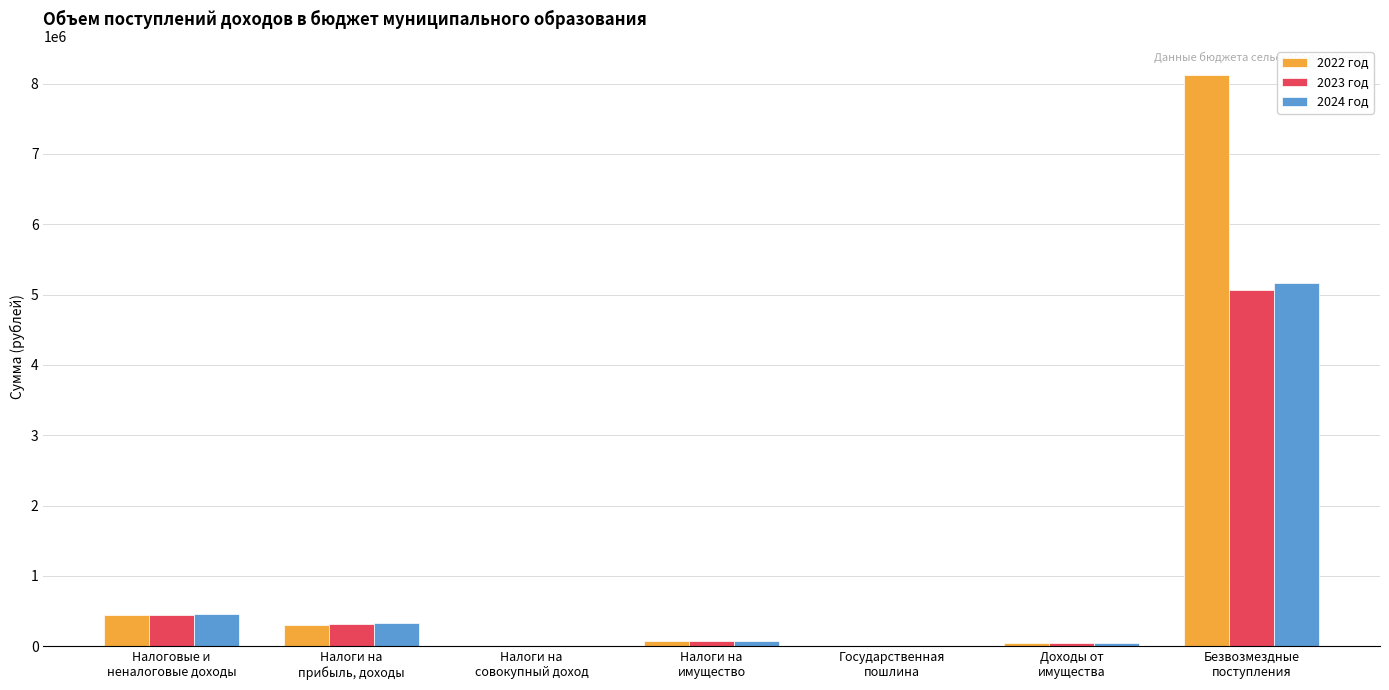

Which series has the largest total across all categories?

2022 год